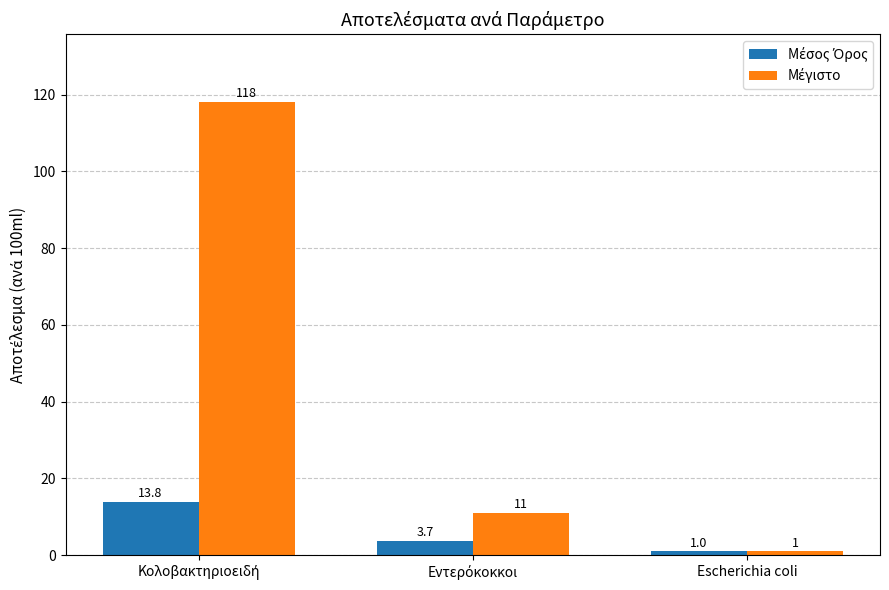

What is the smallest value displayed?

1.0